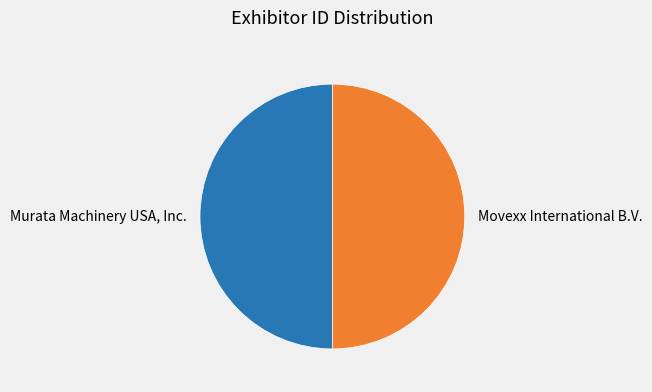

How many slices are in this pie chart?

2